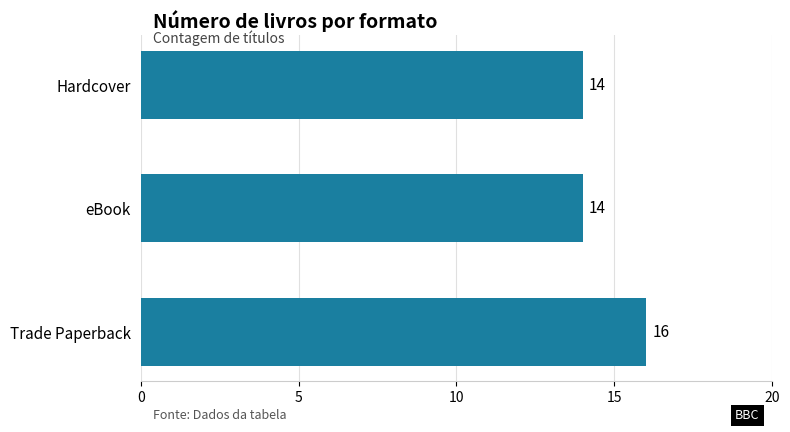

Reading bottom to top, extract all data points from this chart.

16	14	14